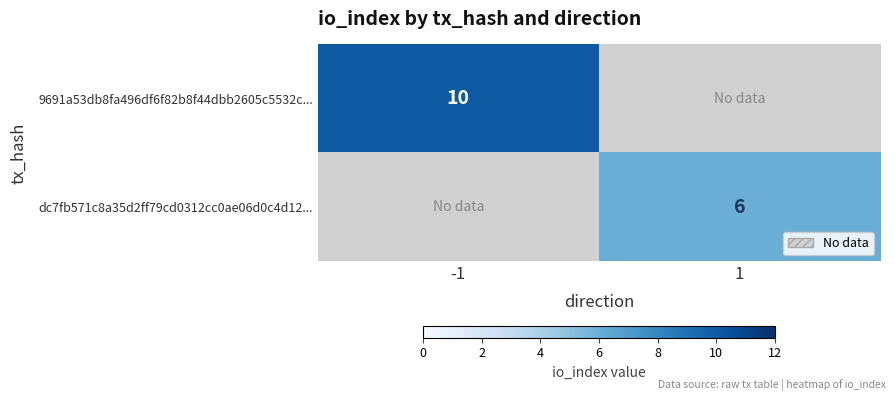

True or false: 9691a53db8fa496df6f82b8f44dbb2605c5532c... has a value of 15 at -1.

False